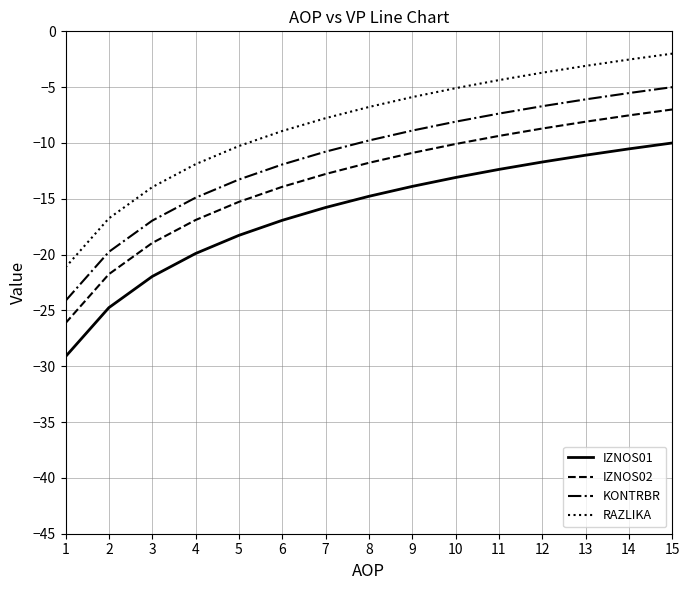

What are all the series names shown in the legend?

IZNOS01, IZNOS02, KONTRBR, RAZLIKA